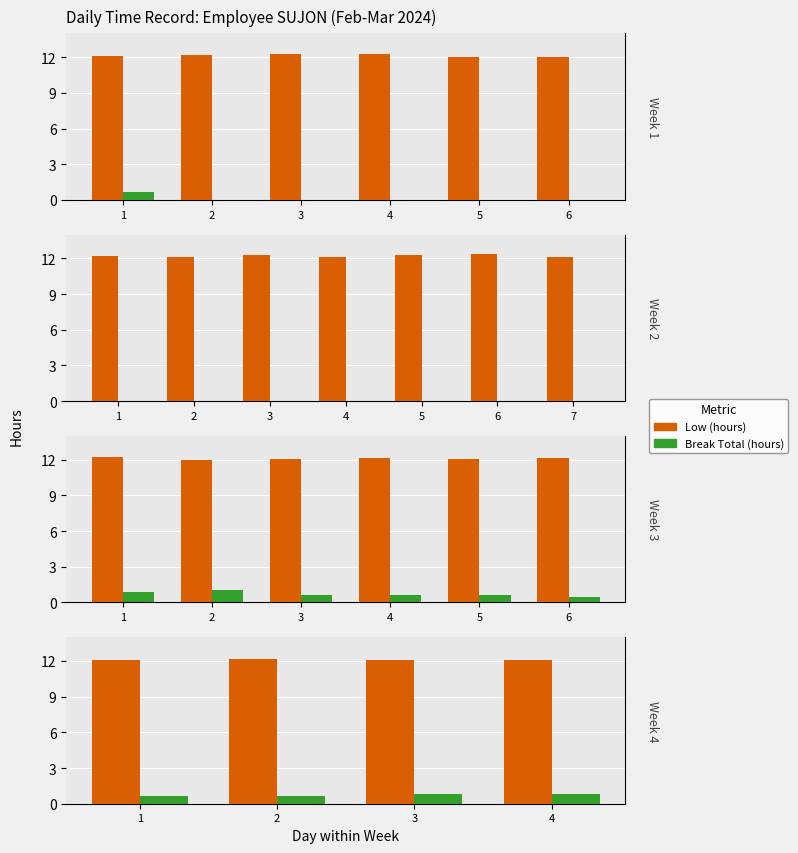

The Low (hours) series shows 4.1 at 4. True or false?

False